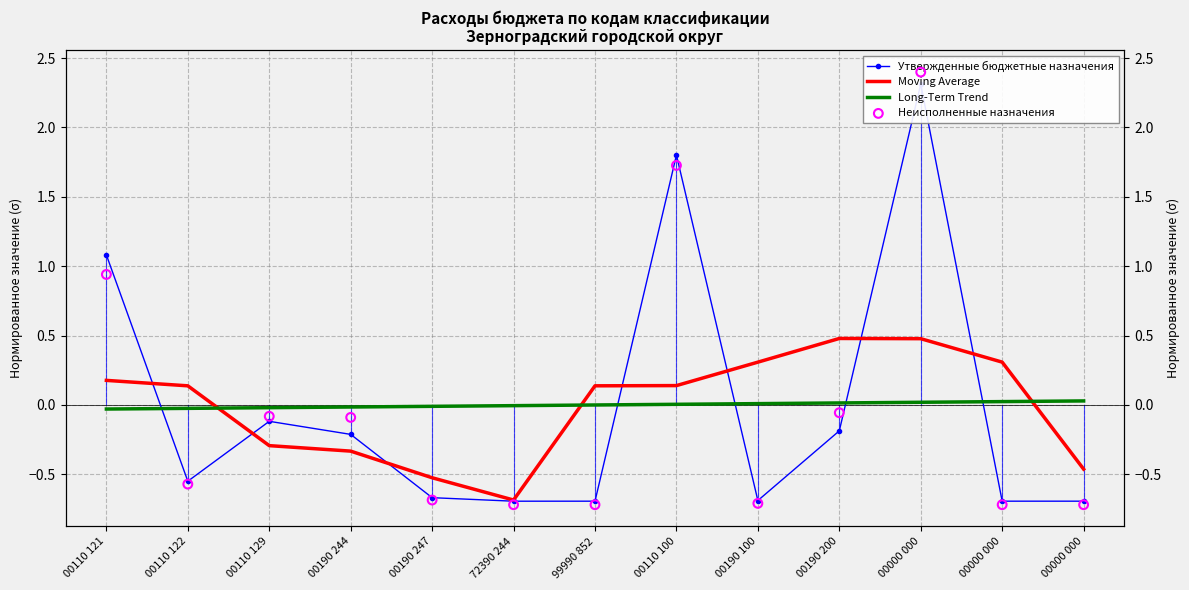

What are all the series names shown in the legend?

Утвержденные бюджетные назначения, Moving Average, Long-Term Trend, Неисполненные назначения